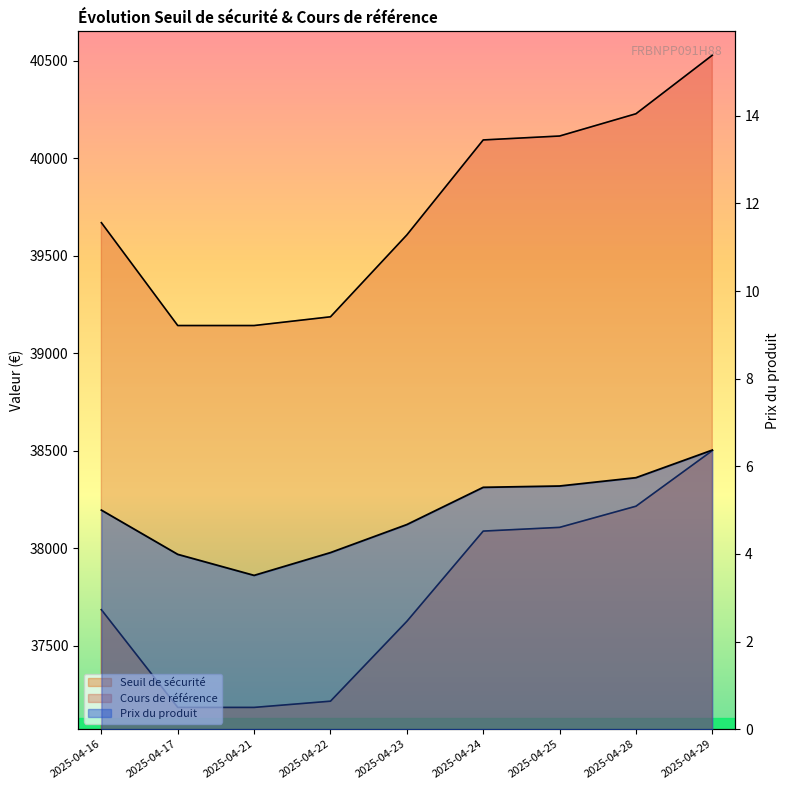

True or false: Seuil de sécurité and Cours de référence intersect in this chart.

False